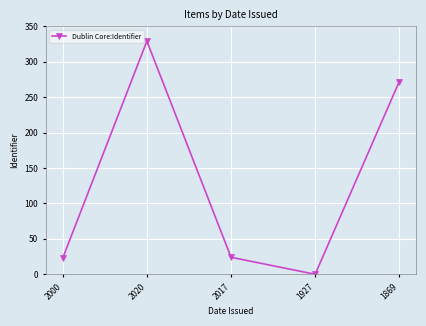

Which label corresponds to the smallest value in the chart?

1927